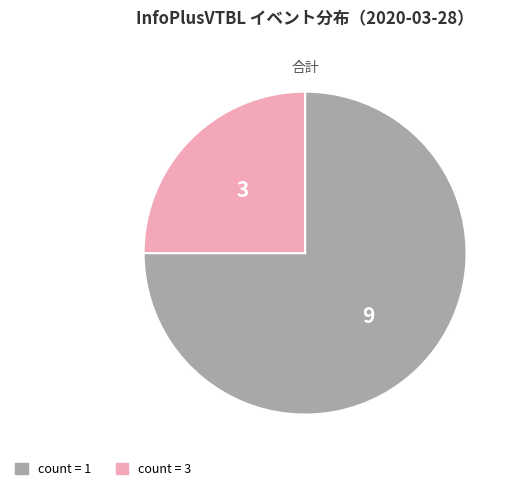

Does any single category account for the majority?

Yes